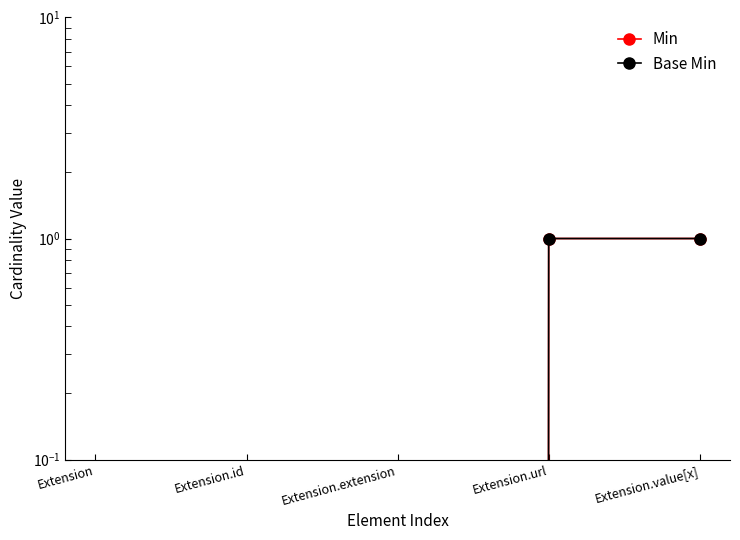

True or false: Min and Base Min cross at least once.

False